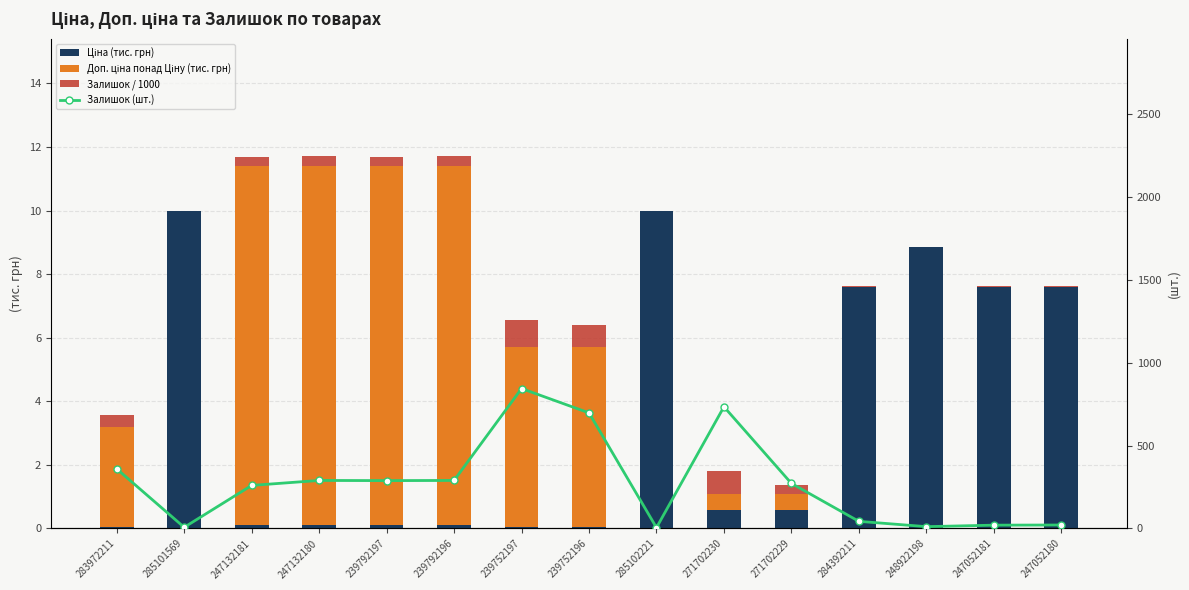

Between 285101569 and 271702229, which series saw the biggest shift?

Залишок (шт.)